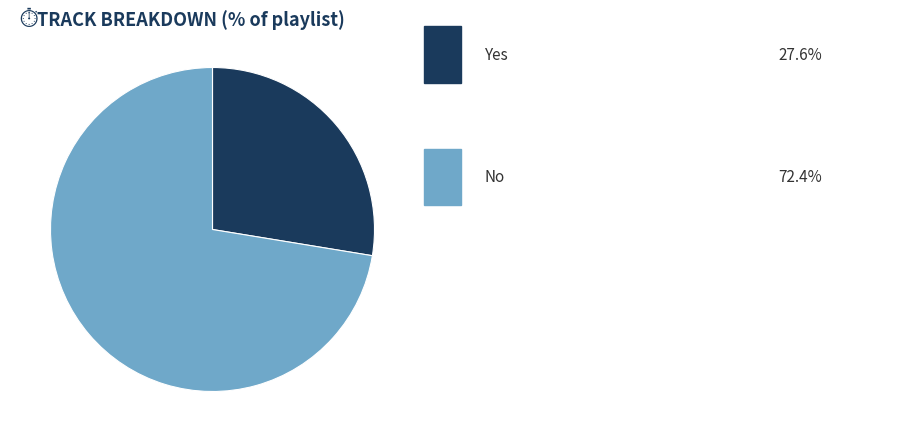

Count the number of slices in the pie.

2